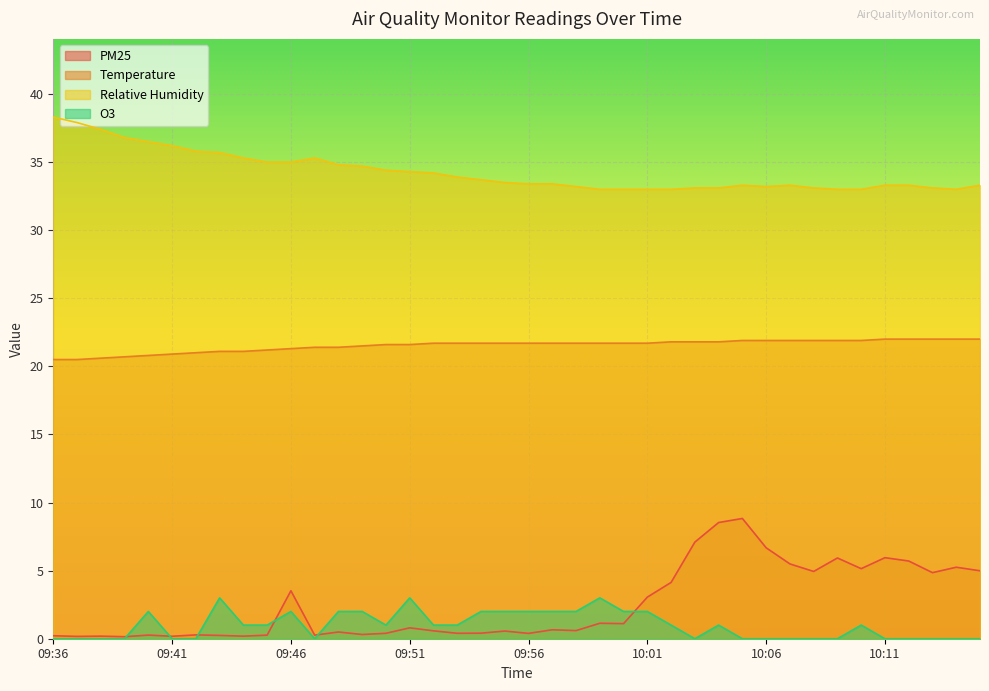

What are all the series names shown in the legend?

PM25, Temperature, Relative Humidity, O3